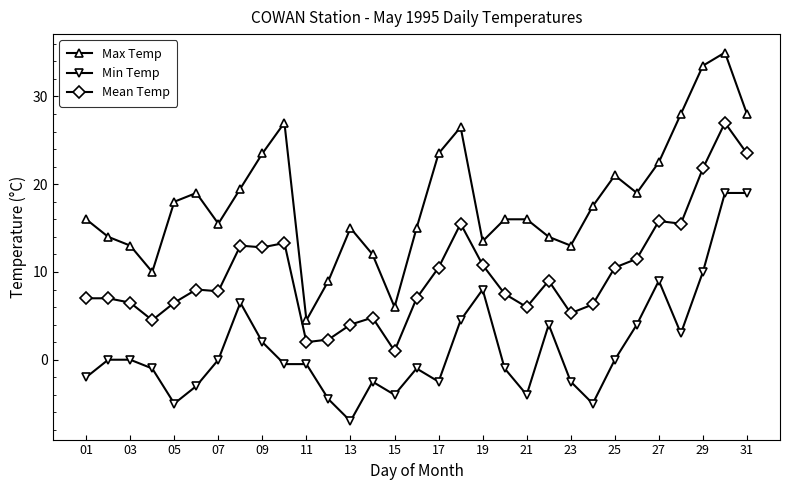

What is the difference between the maximum and minimum values in the Max Temp series?

30.5